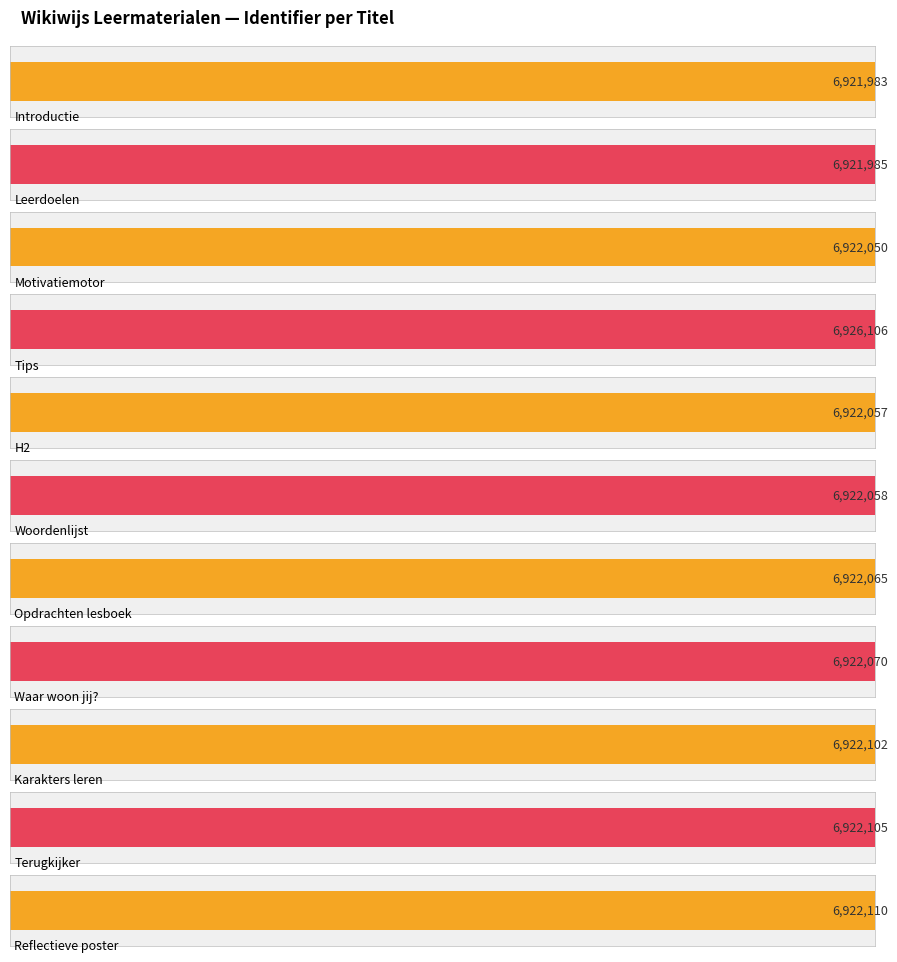

True or false: the data shows 11563766 at Terugkijker.

False